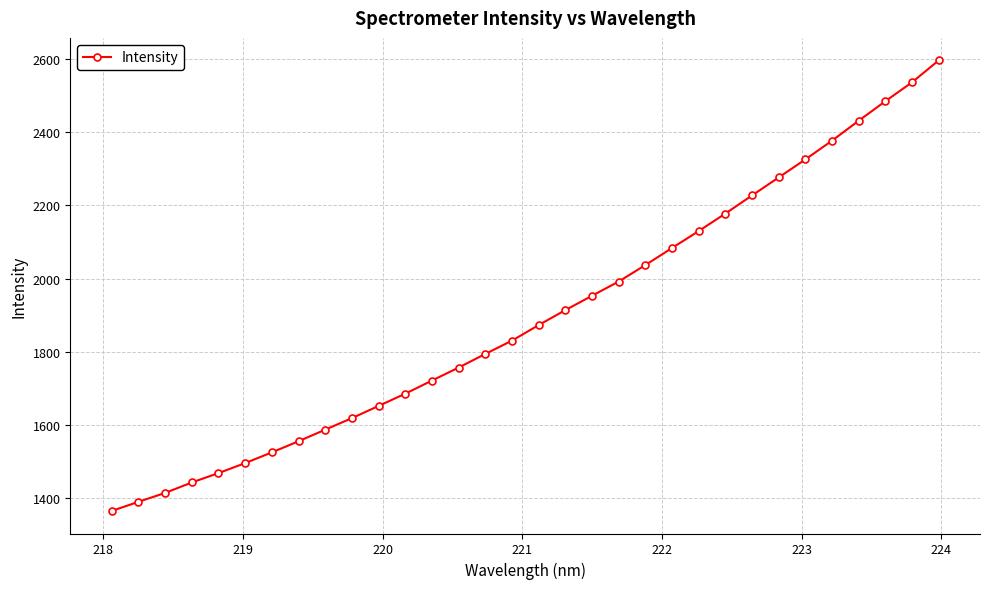

What is the difference between the maximum and minimum values?

1230.7